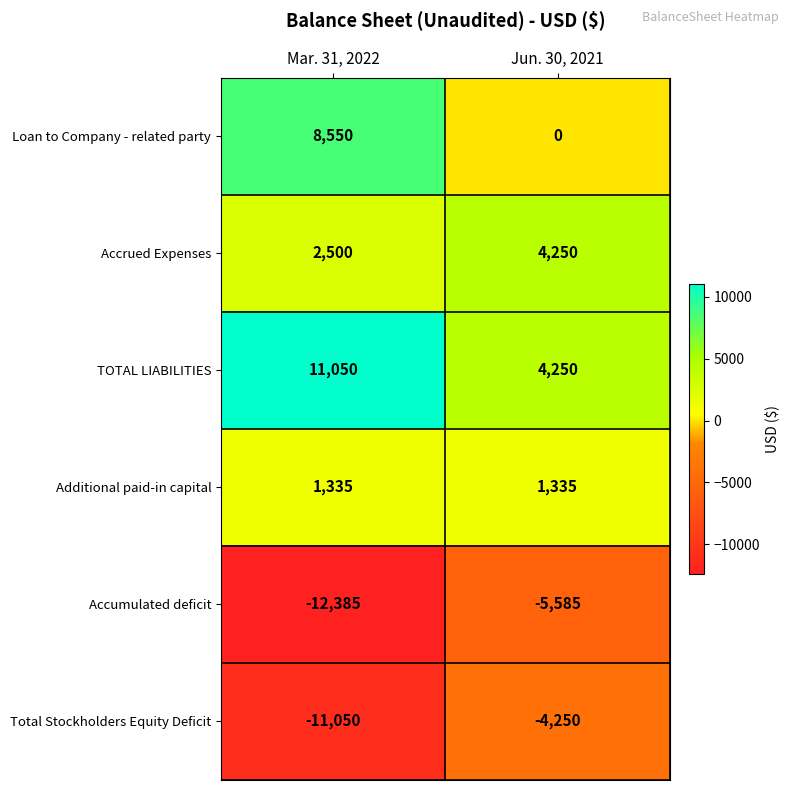

What is the difference between the highest and lowest values at Mar. 31, 2022?

23435